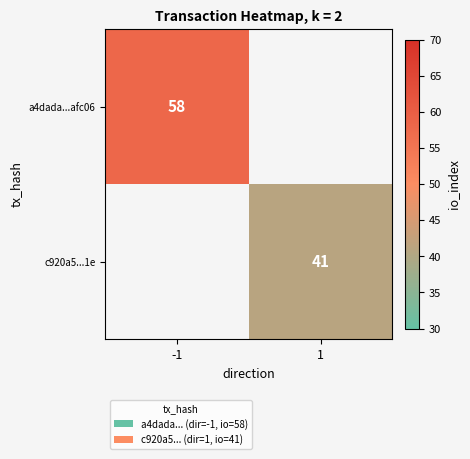

Is it true that c920a5...1e equals 41 at 1?

True